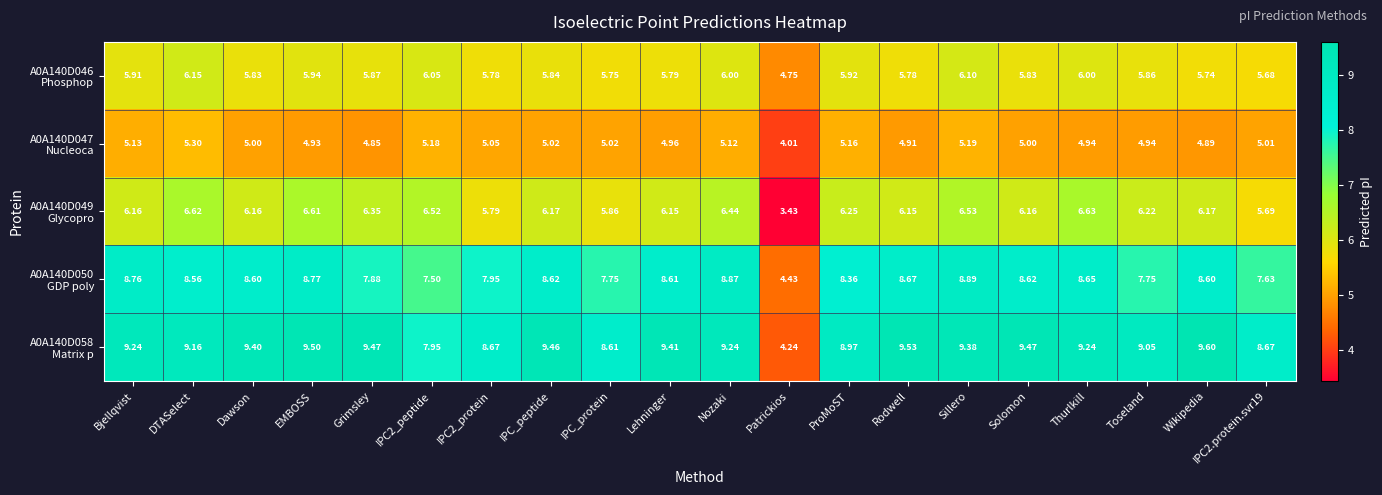

At which category is the sum across all series the highest?

Sillero